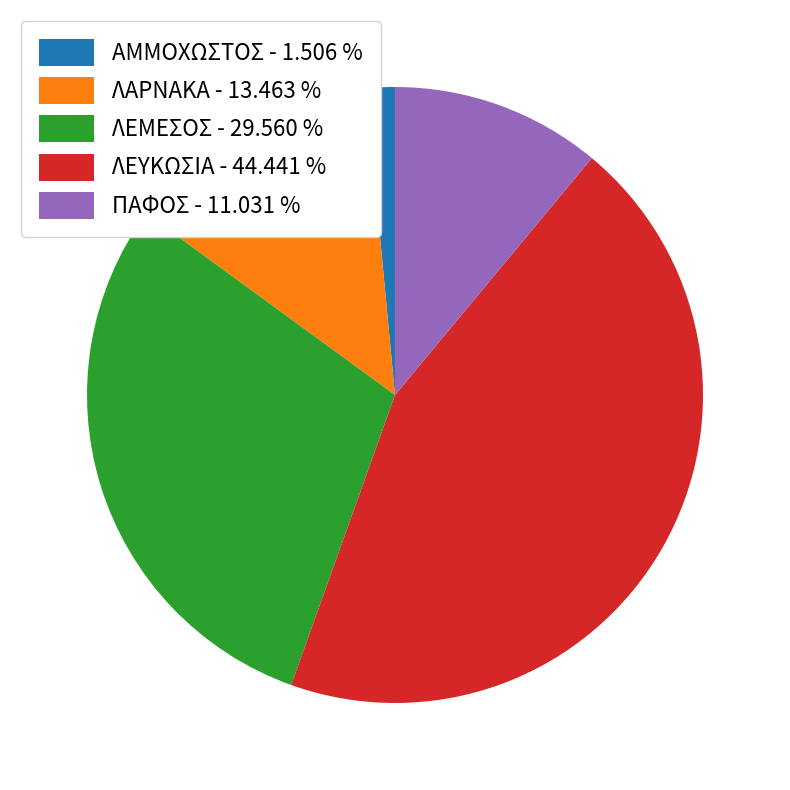

Combined, do ΛΕΜΕΣΟΣ - 29.560 % and ΠΑΦΟΣ - 11.031 % account for over 50%?

No